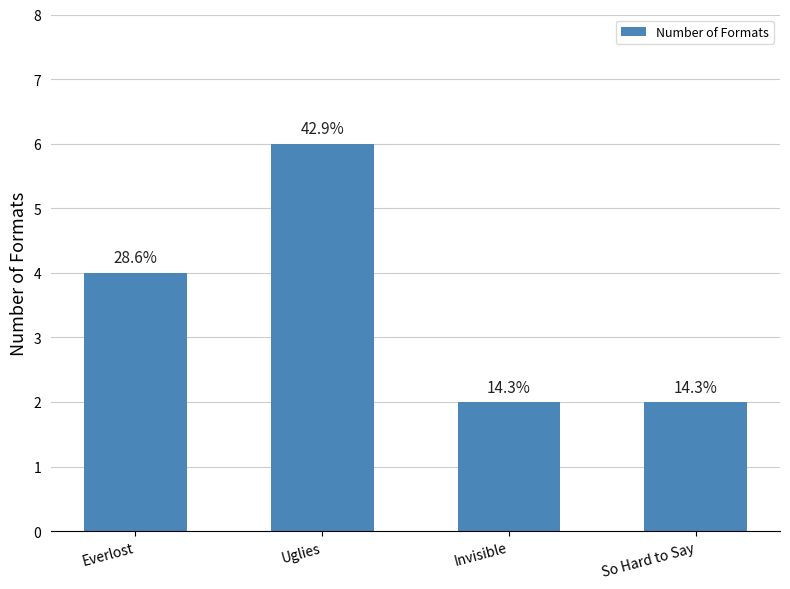

Rank the categories by value from highest to lowest.

Uglies, Everlost, Invisible, So Hard to Say